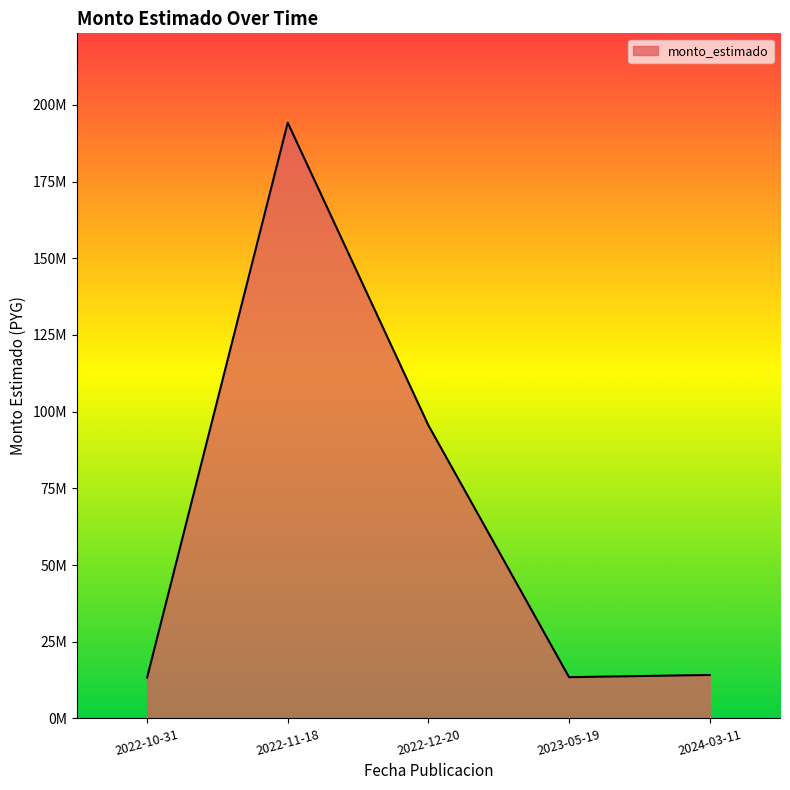

Is this an area chart (filled region under the line)?

Yes